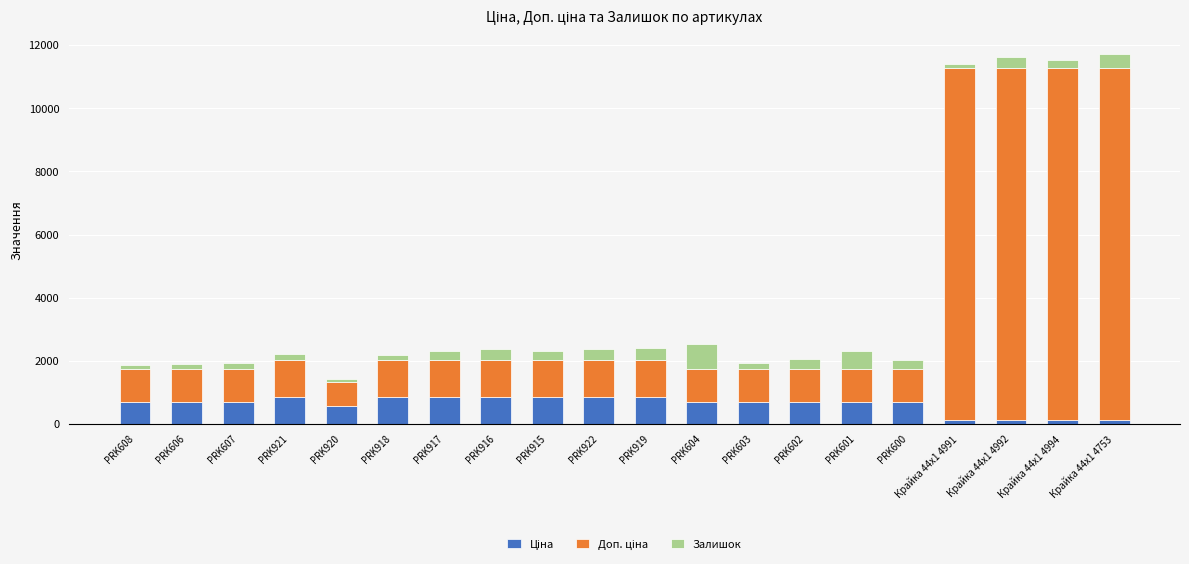

Which category has the highest value in the Ціна series?

PRK921